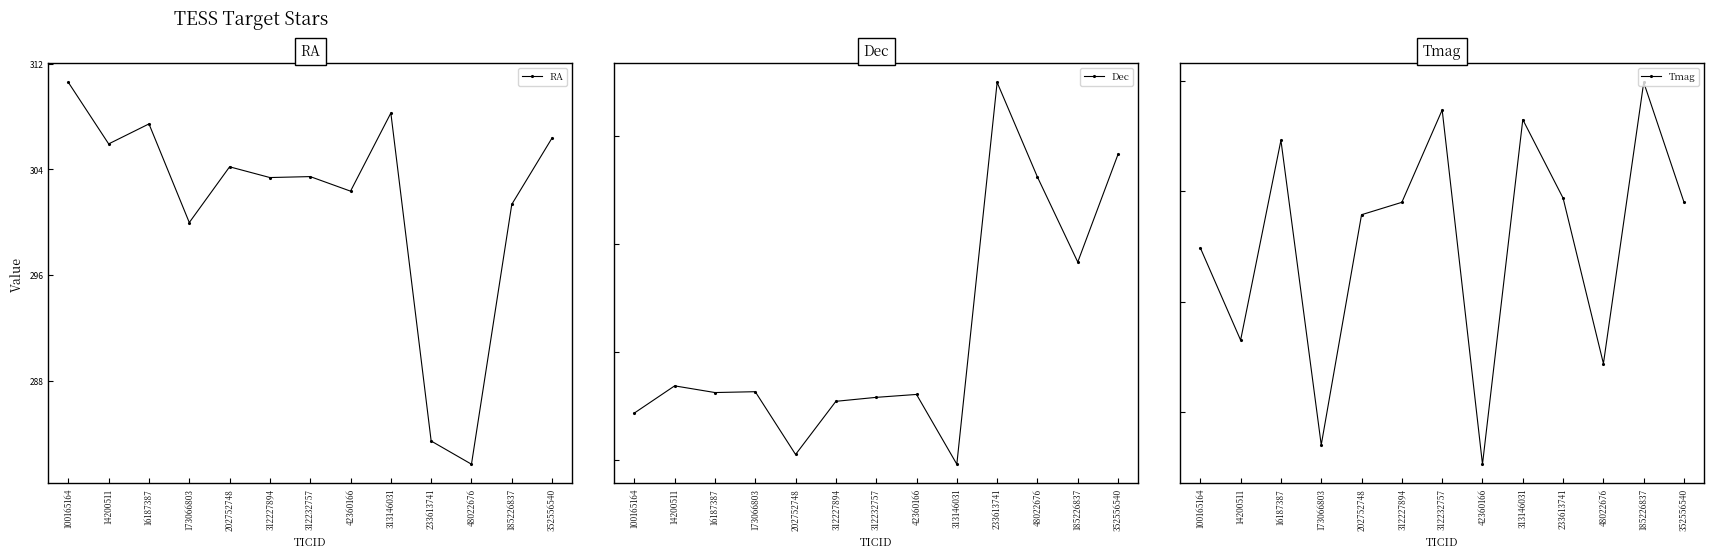

How many lines are shown in the chart?

3